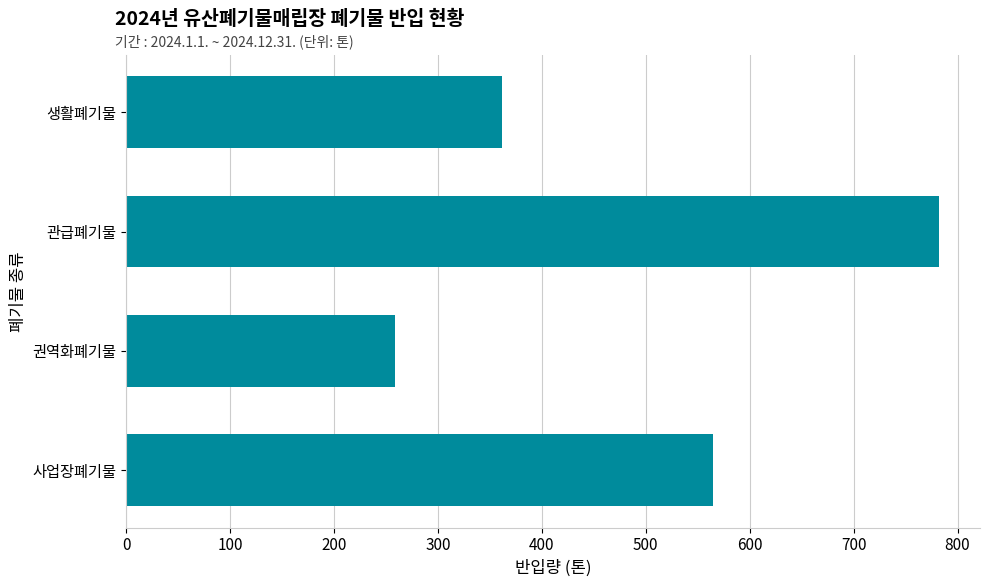

List the labels in order of value, smallest first.

권역화폐기물, 생활폐기물, 사업장폐기물, 관급폐기물